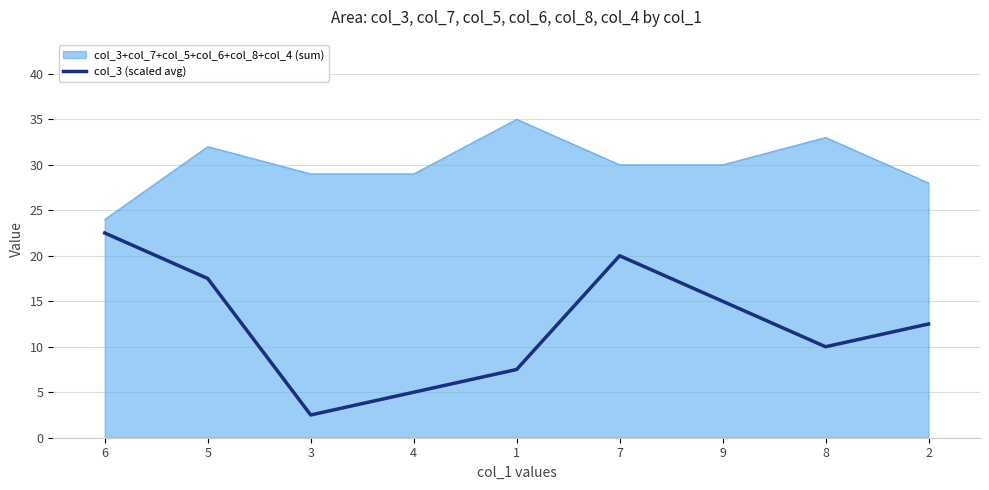

What position from the right is 8?

2